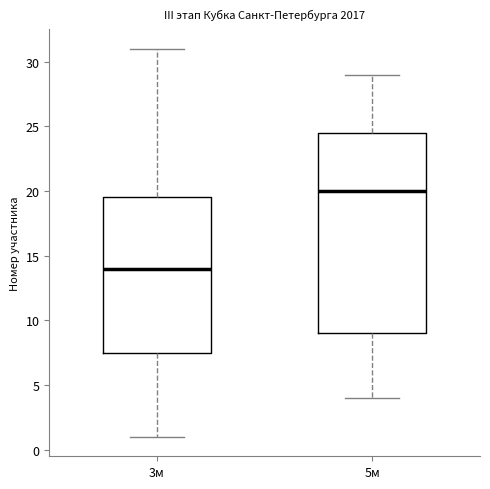

Which box is the tallest, from its lower edge to its upper edge?

5м